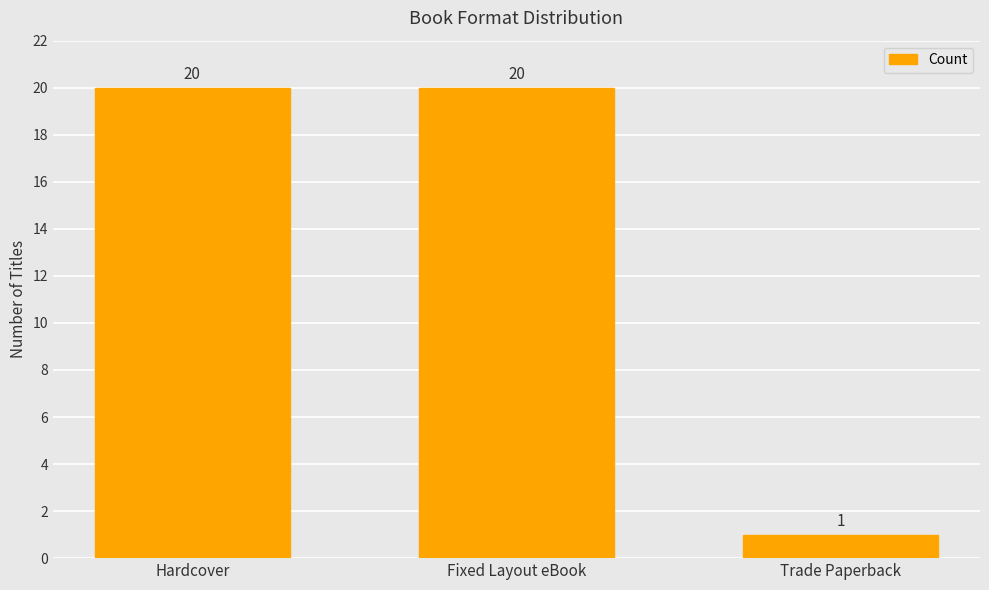

What is the label of the 2nd bar from the right?

Fixed Layout eBook